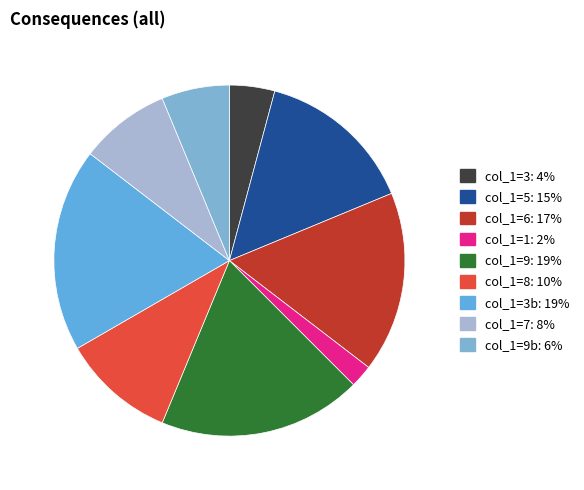

Which category has the smallest portion of the pie?

col_1=1: 2%